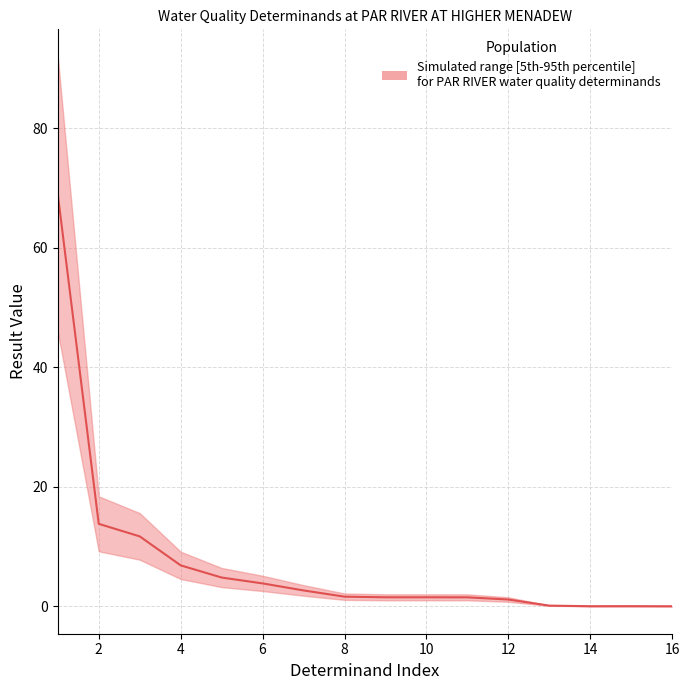

Reading right to left, list all the values displayed in this chart.

upper: NH3 un-ion=0.0	Orthophospht=0.0	Nitrite-N=0.0	Ammonia(N)=0.1	BOD ATU=1.5	Nitrate-N=2.0	Type of Flow=2.0	N Oxidised=2.0	N Inorganic=2.1	Potassium- K=3.5	Cu Filtered=5.1	pH=6.4	Oxygen Diss=9.1	Temp Water=15.6	Zinc - as Zn=18.4	O Diss %sat=92.0
lower: NH3 un-ion=0.0	Orthophospht=0.0	Nitrite-N=0.0	Ammonia(N)=0.1	BOD ATU=0.8	Nitrate-N=1.0	Type of Flow=1.0	N Oxidised=1.0	N Inorganic=1.1	Potassium- K=1.8	Cu Filtered=2.5	pH=3.2	Oxygen Diss=4.6	Temp Water=7.8	Zinc - as Zn=9.2	O Diss %sat=46.0
median: NH3 un-ion=0.0	Orthophospht=0.0	Nitrite-N=0.0	Ammonia(N)=0.1	BOD ATU=1.1	Nitrate-N=1.5	Type of Flow=1.5	N Oxidised=1.5	N Inorganic=1.6	Potassium- K=2.6	Cu Filtered=3.8	pH=4.8	Oxygen Diss=6.8	Temp Water=11.7	Zinc - as Zn=13.8	O Diss %sat=69.0